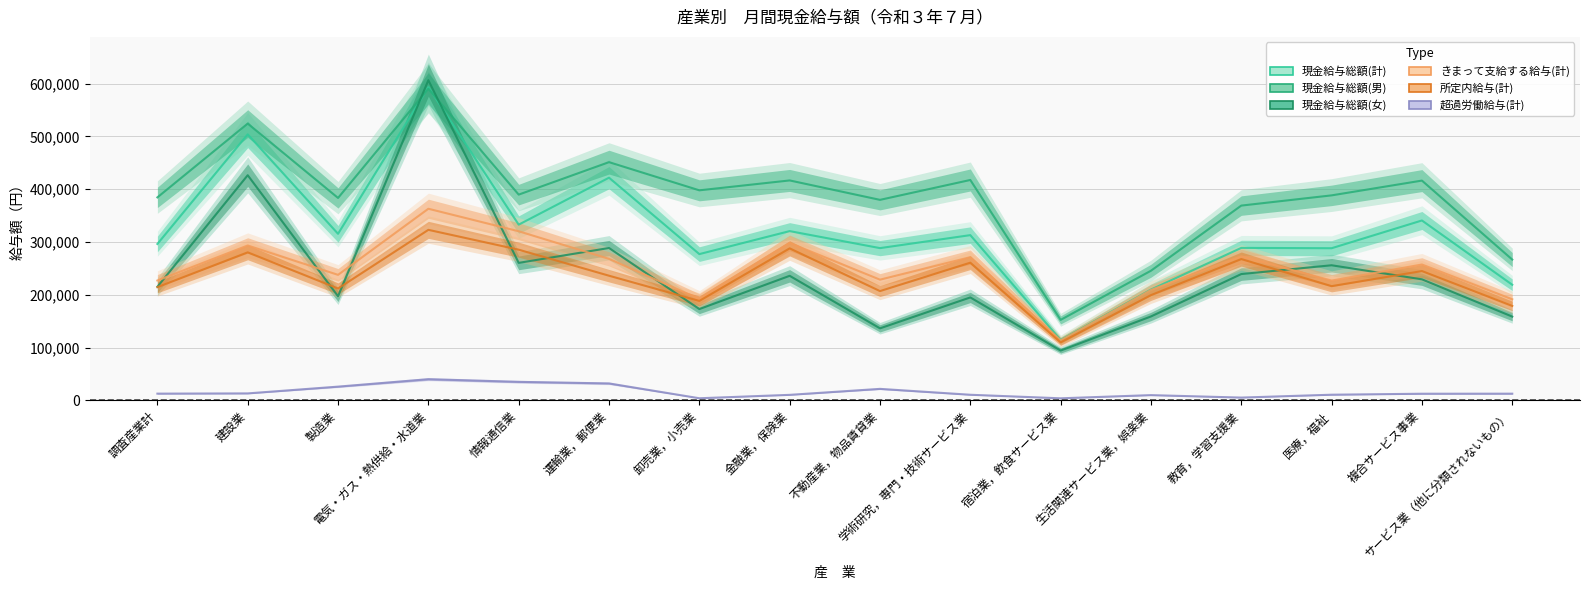

Which series changed the most between 卸売業，小売業 and 金融業，保険業?

きまって支給する給与(計)